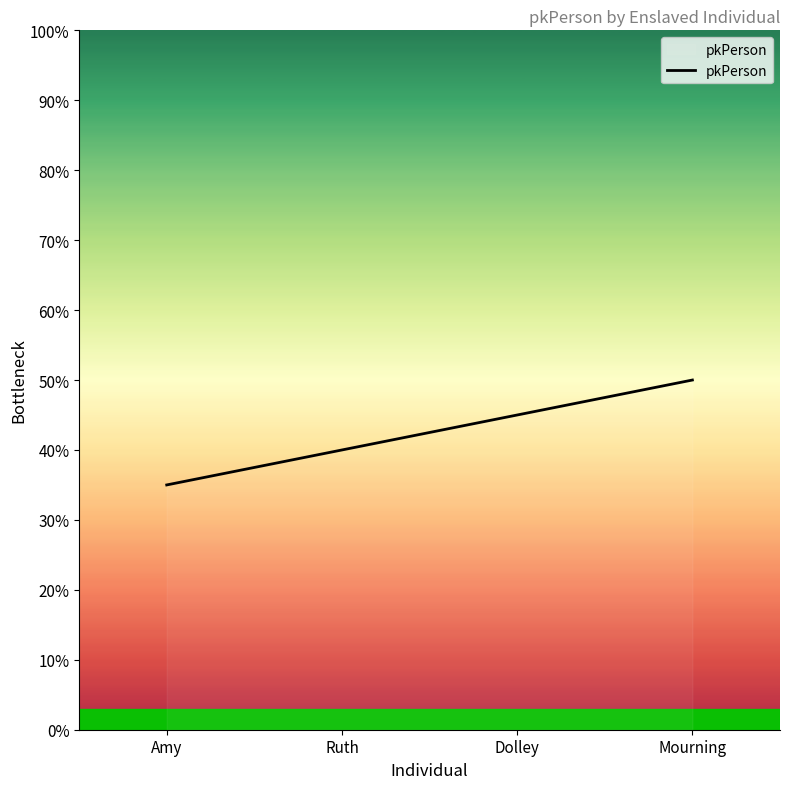

Does the chart have visible grid lines?

No